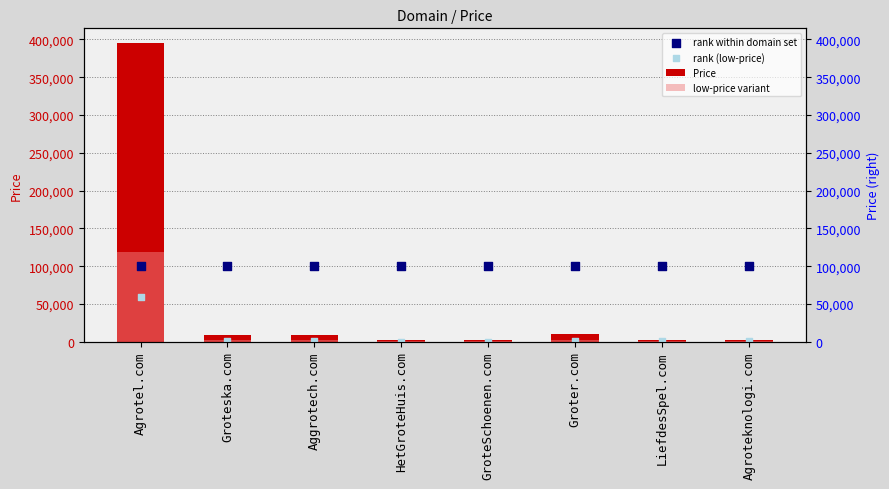

What are all the series names shown in the legend?

Price, low-price variant, rank within domain set, rank (low-price)